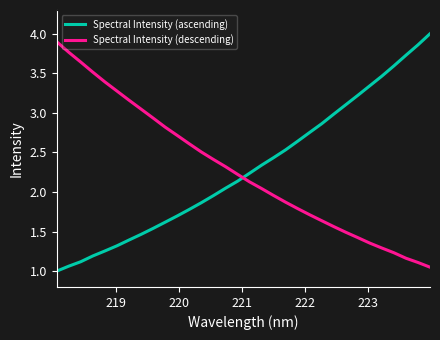

How many intersections are there between Spectral Intensity (ascending) and Spectral Intensity (descending)?

1